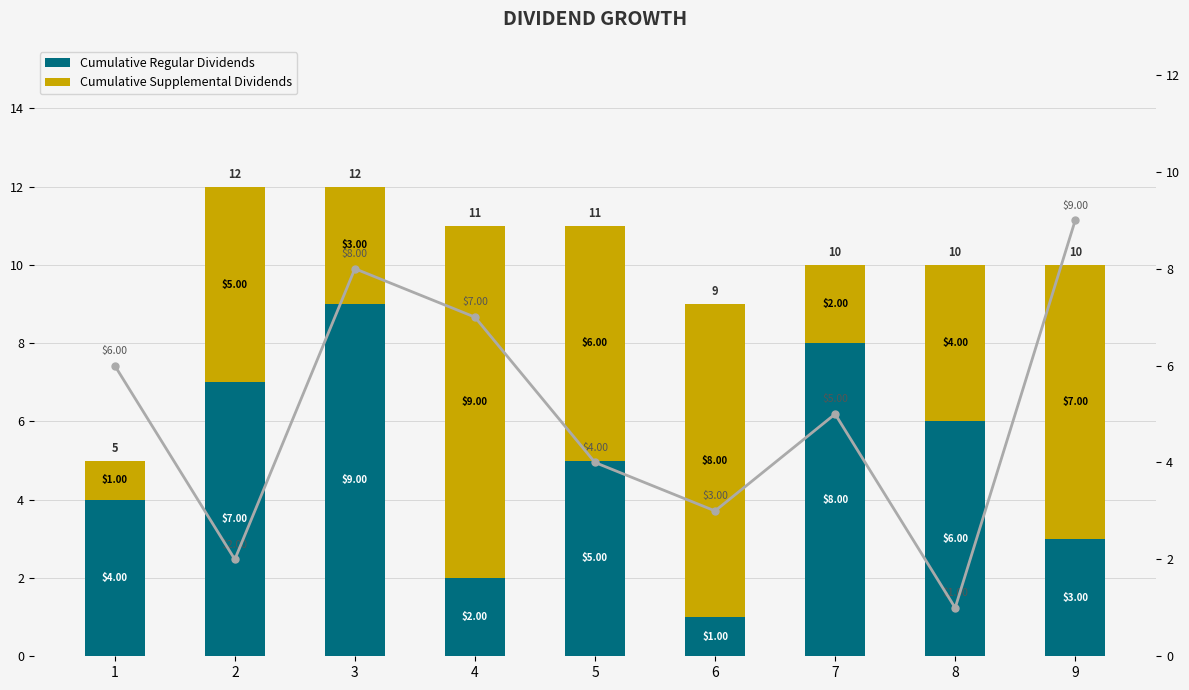

Reading left to right, what are all the values shown in this chart?

Cumulative Regular Dividends: 4	7	9	2	5	1	8	6	3
Cumulative Supplemental Dividends: 1	5	3	9	6	8	2	4	7